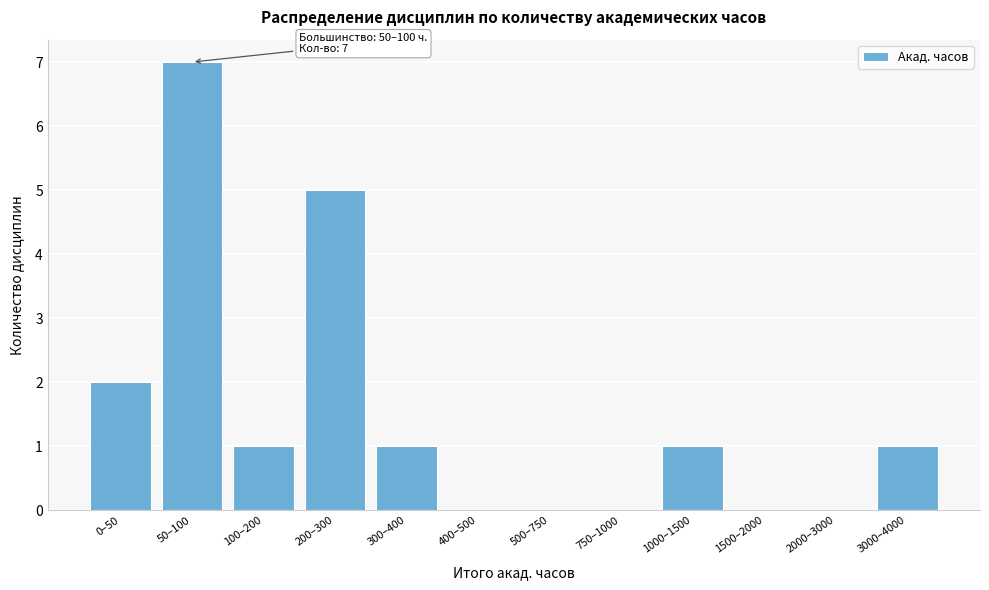

Reading right to left, transcribe all the data shown in this chart.

3000–4000=1	2000–3000=0	1500–2000=0	1000–1500=1	750–1000=0	500–750=0	400–500=0	300–400=1	200–300=5	100–200=1	50–100=7	0–50=2